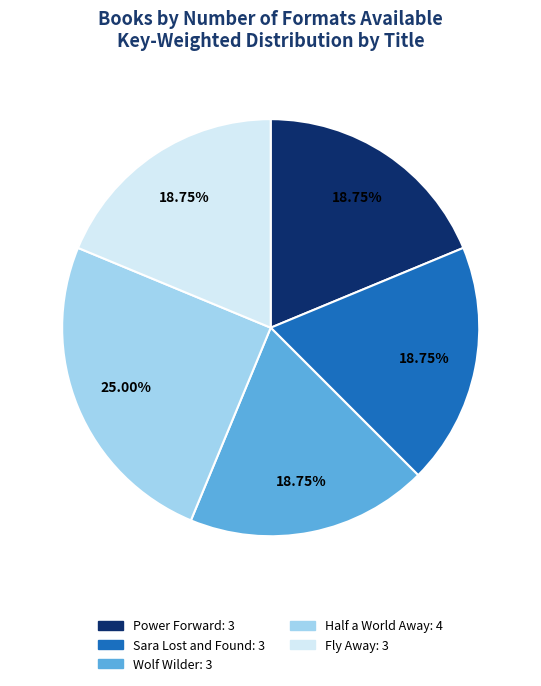

Combined, do Wolf Wilder and Power Forward account for over 50%?

No